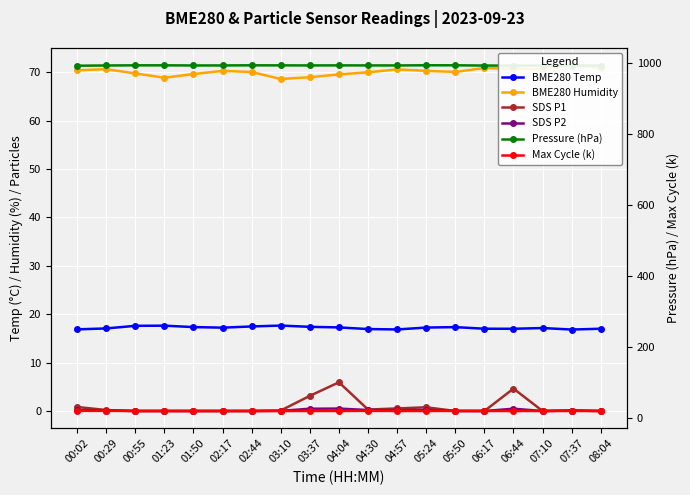

In SDS P2, how many points are lower than both neighbors (excluding endpoints)?

2